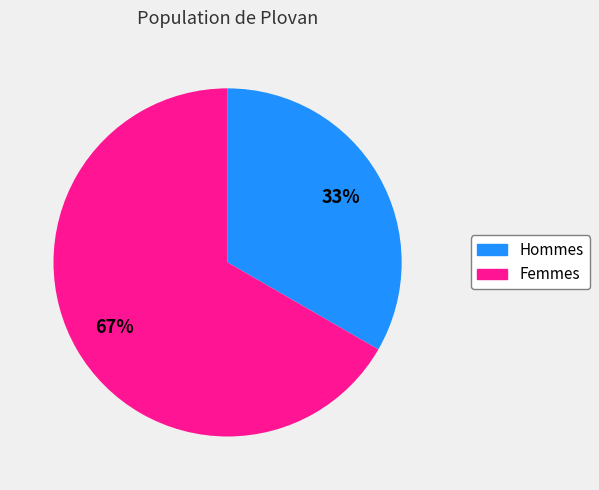

To the nearest percent, what is the average slice percentage?

50%